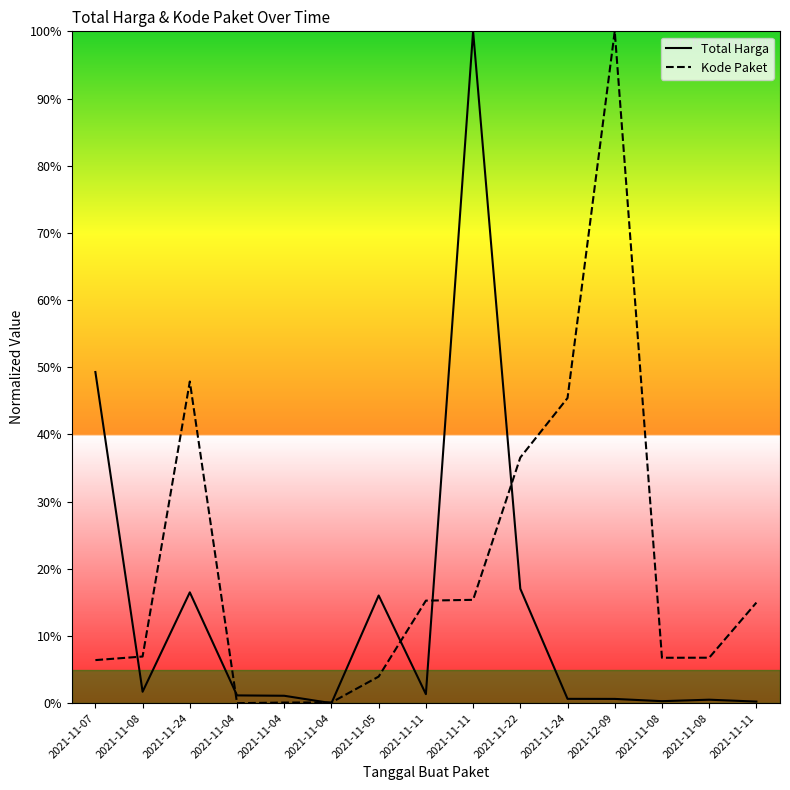

True or false: Total Harga and Kode Paket intersect in this chart.

True